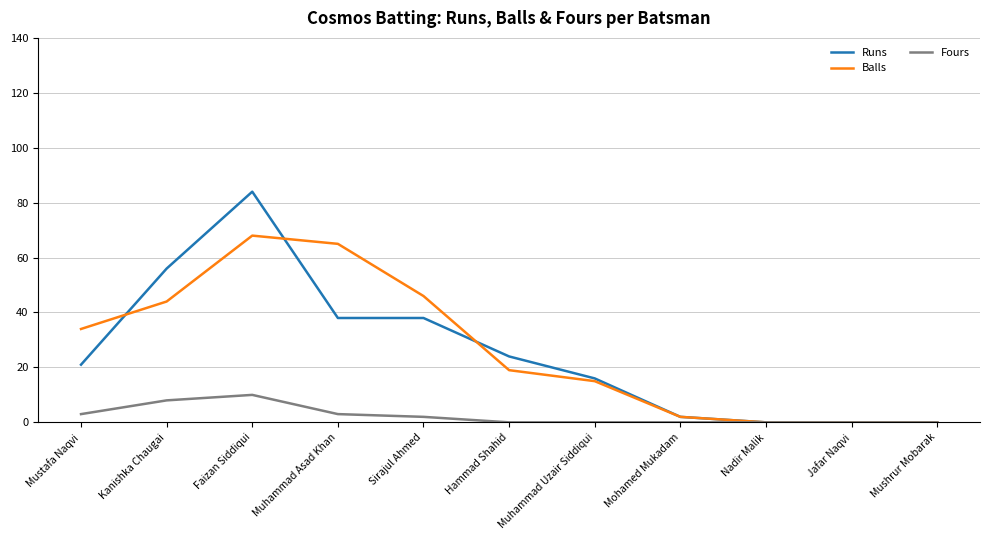

List the series in order of their peak value, lowest first.

Fours, Balls, Runs